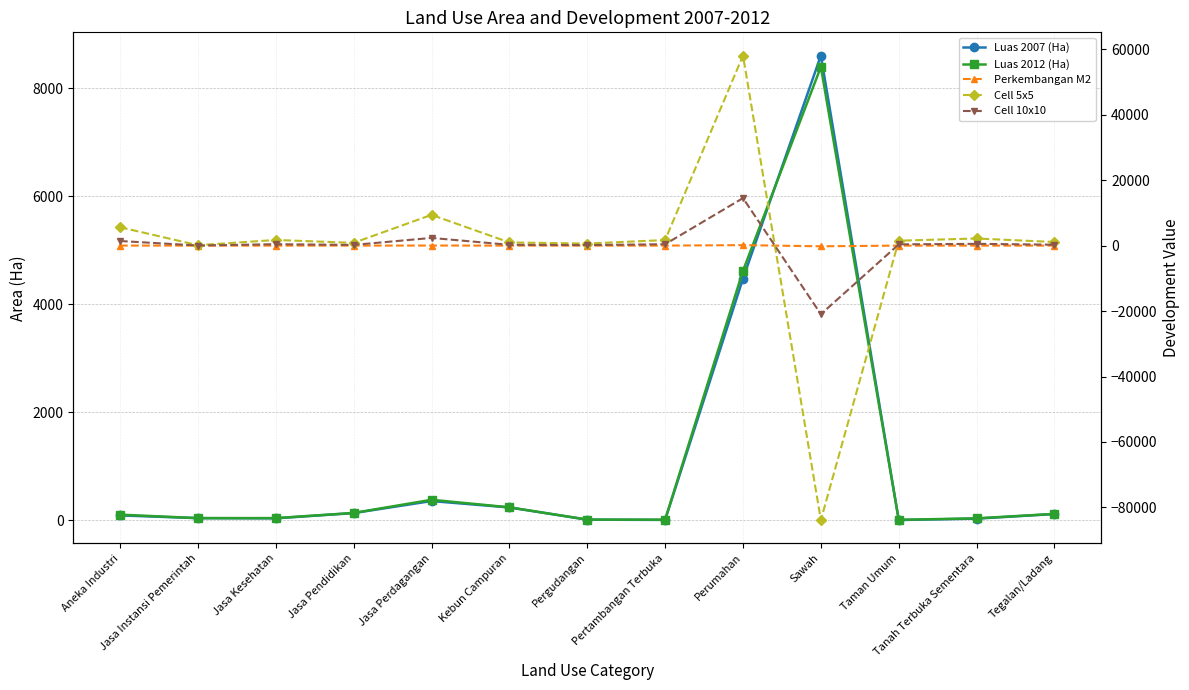

Read the Luas 2012 (Ha) value at Perumahan.

4620.5